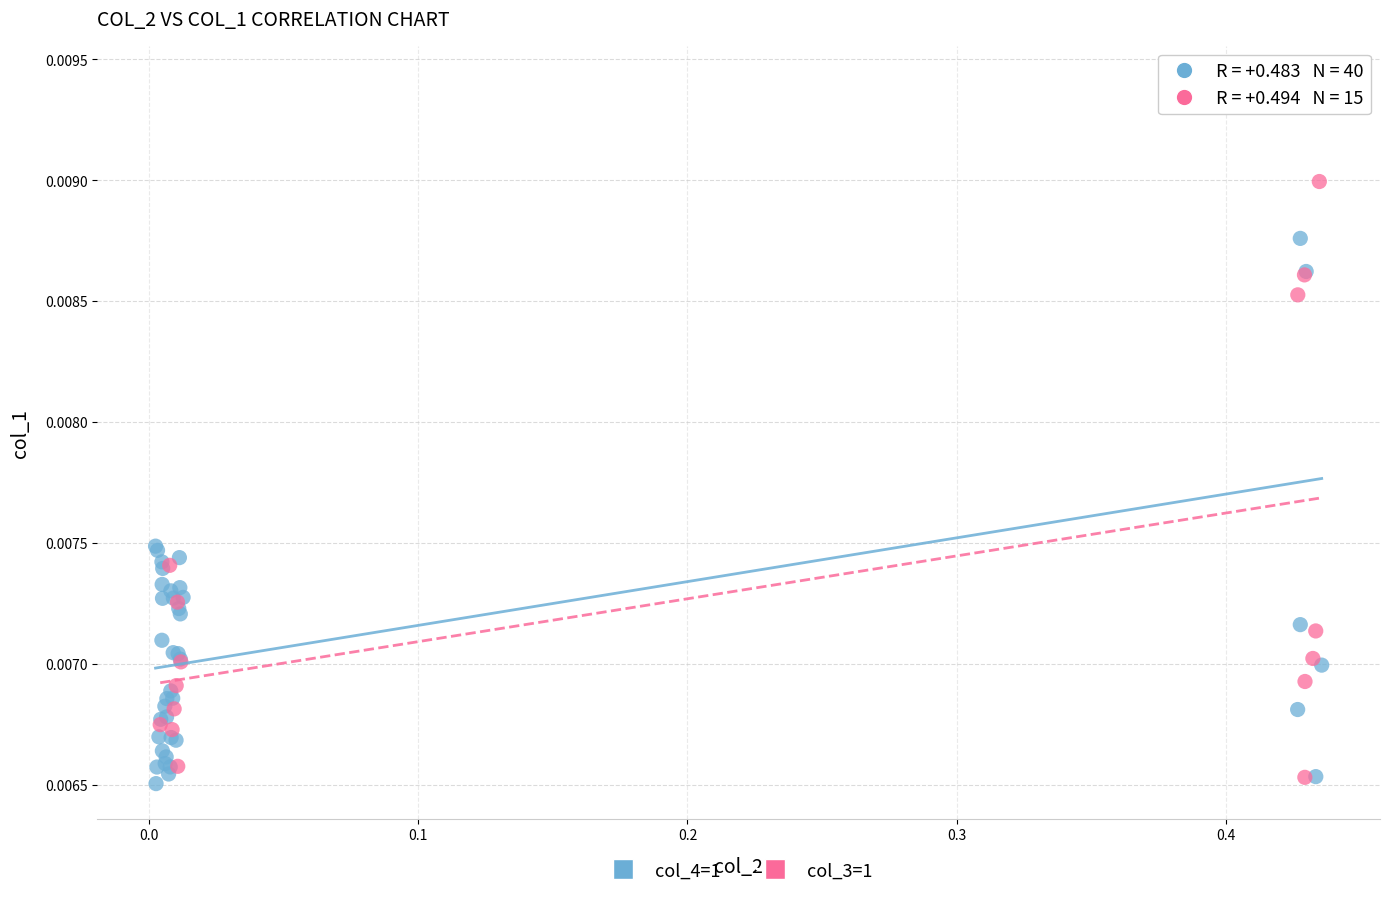

Which series has the largest Y range (max minus min)?

col_4=1